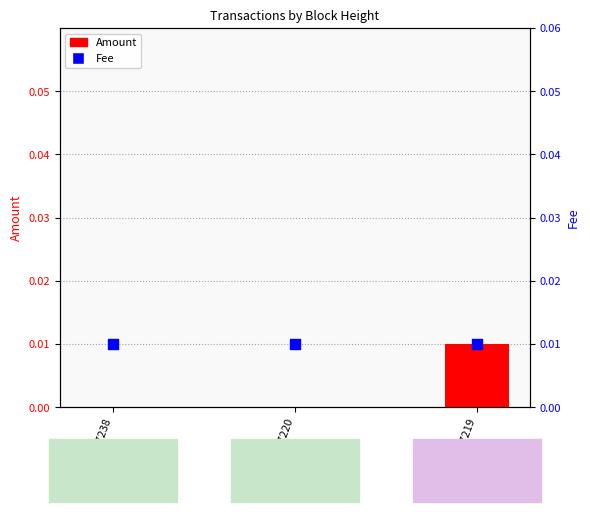

Which series reaches the minimum Y coordinate?

Amount